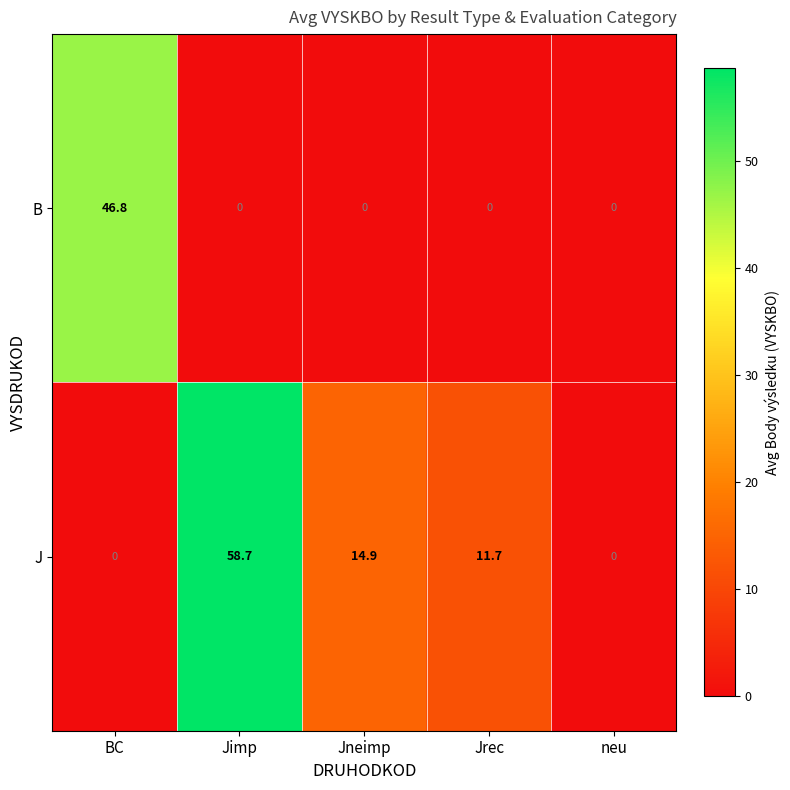

Which series has the widest spread of values?

J